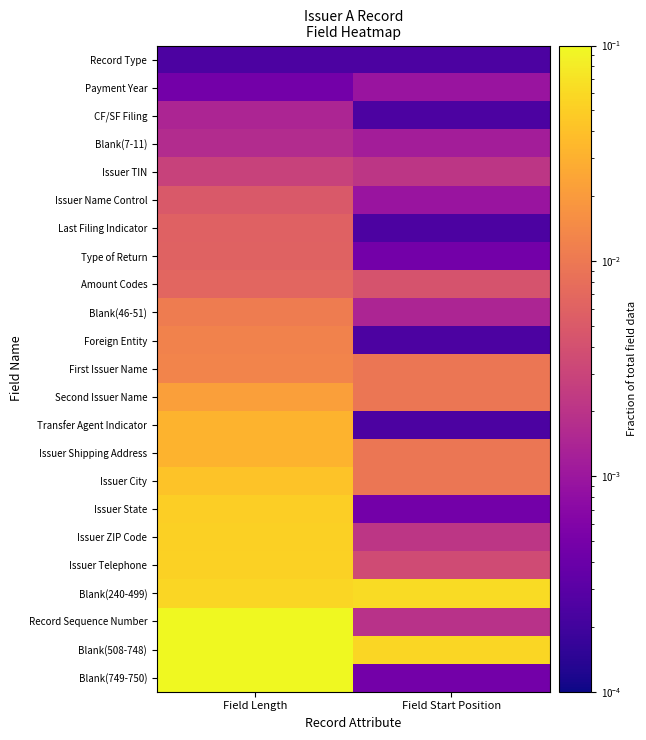

Reading left to right, list all the values displayed in this chart.

Record Type: Field Length=0.0	Field Start Position=0.0
Payment Year: Field Length=0.0	Field Start Position=0.0
CF/SF Filing: Field Length=0.0	Field Start Position=0.0
Blank(7-11): Field Length=0.0	Field Start Position=0.0
Issuer TIN: Field Length=0.0	Field Start Position=0.0
Issuer Name Control: Field Length=0.0	Field Start Position=0.0
Last Filing Indicator: Field Length=0.0	Field Start Position=0.0
Type of Return: Field Length=0.0	Field Start Position=0.0
Amount Codes: Field Length=0.0	Field Start Position=0.0
Blank(46-51): Field Length=0.0	Field Start Position=0.0
Foreign Entity: Field Length=0.0	Field Start Position=0.0
First Issuer Name: Field Length=0.0	Field Start Position=0.0
Second Issuer Name: Field Length=0.0	Field Start Position=0.0
Transfer Agent Indicator: Field Length=0.0	Field Start Position=0.0
Issuer Shipping Address: Field Length=0.0	Field Start Position=0.0
Issuer City: Field Length=0.0	Field Start Position=0.0
Issuer State: Field Length=0.1	Field Start Position=0.0
Issuer ZIP Code: Field Length=0.1	Field Start Position=0.0
Issuer Telephone: Field Length=0.1	Field Start Position=0.0
Blank(240-499): Field Length=0.1	Field Start Position=0.1
Record Sequence Number: Field Length=0.1	Field Start Position=0.0
Blank(508-748): Field Length=0.1	Field Start Position=0.1
Blank(749-750): Field Length=0.1	Field Start Position=0.0